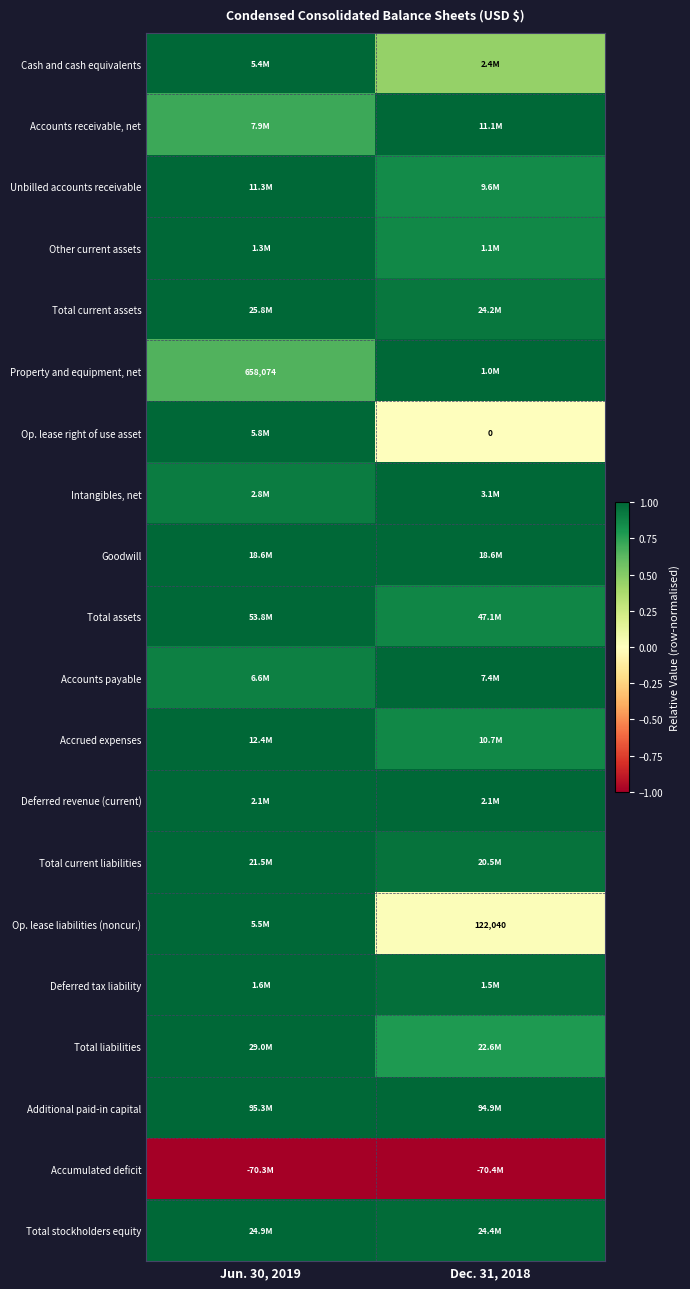

The Cash and cash equivalents series shows 1.6 at Jun. 30, 2019. True or false?

False